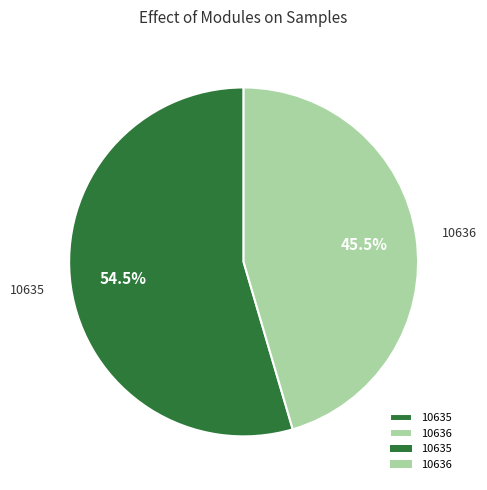

What is the smallest slice in the pie chart?

10636